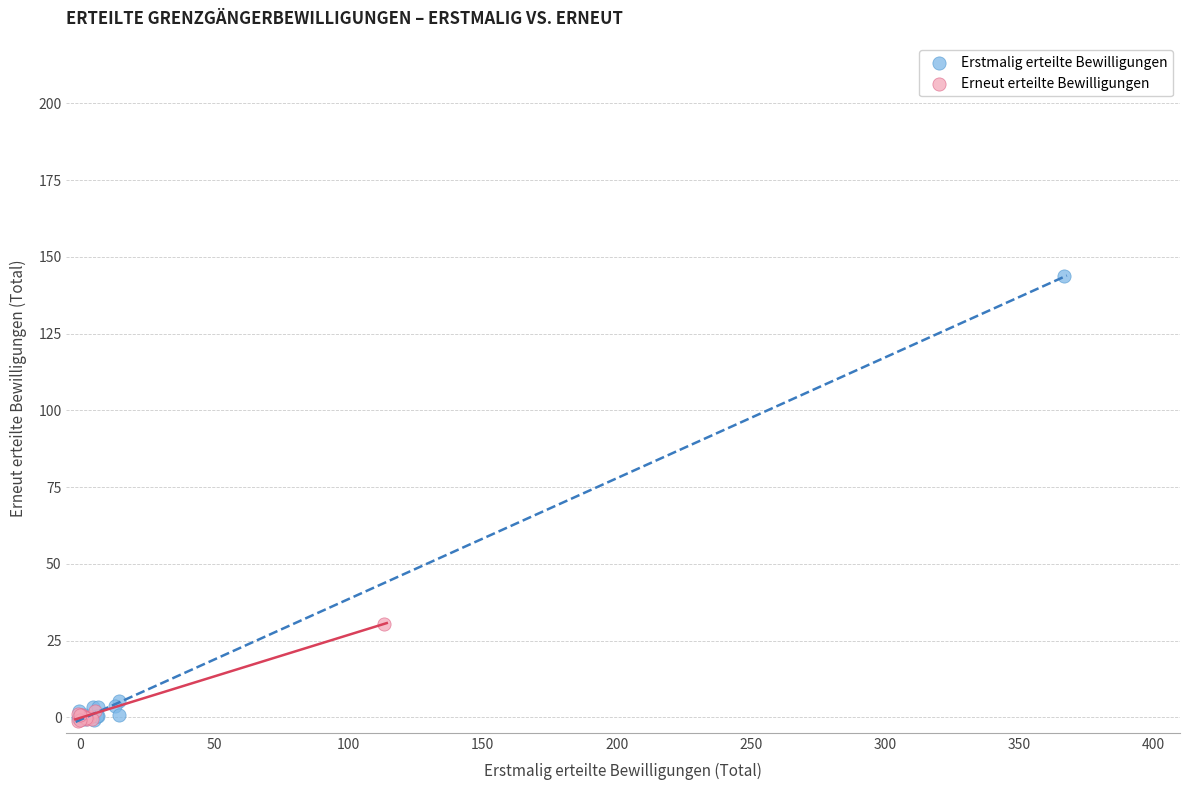

Which series contains the highest Y value?

Erstmalig erteilte Bewilligungen